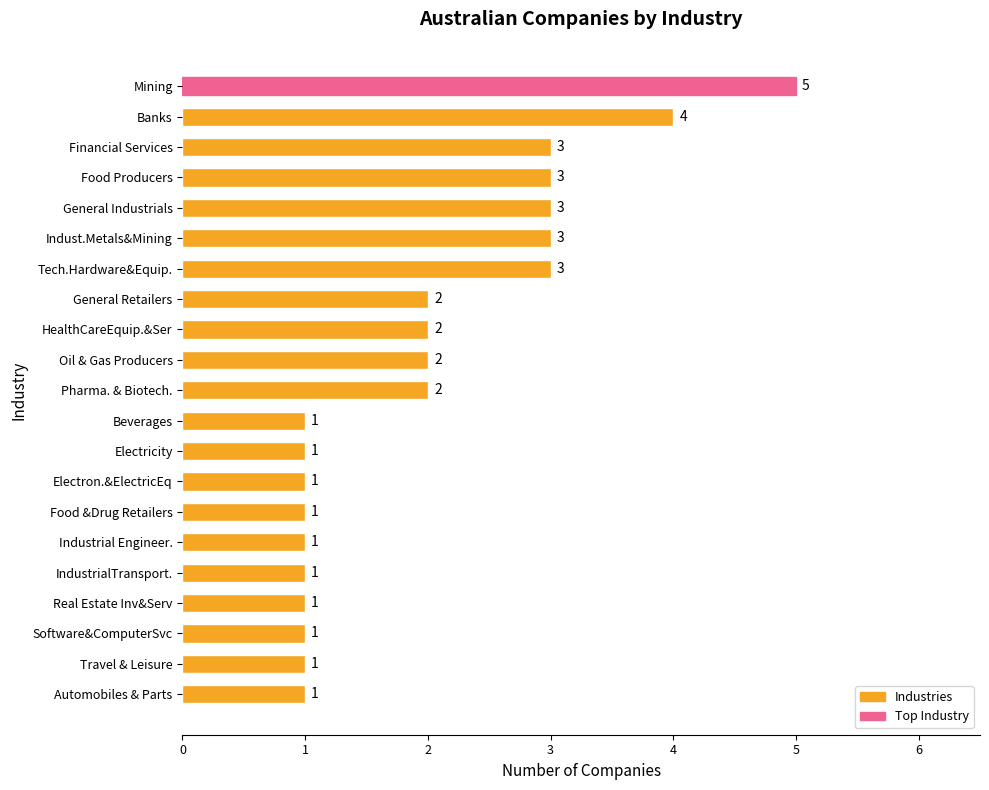

Read the value at General Industrials.

3